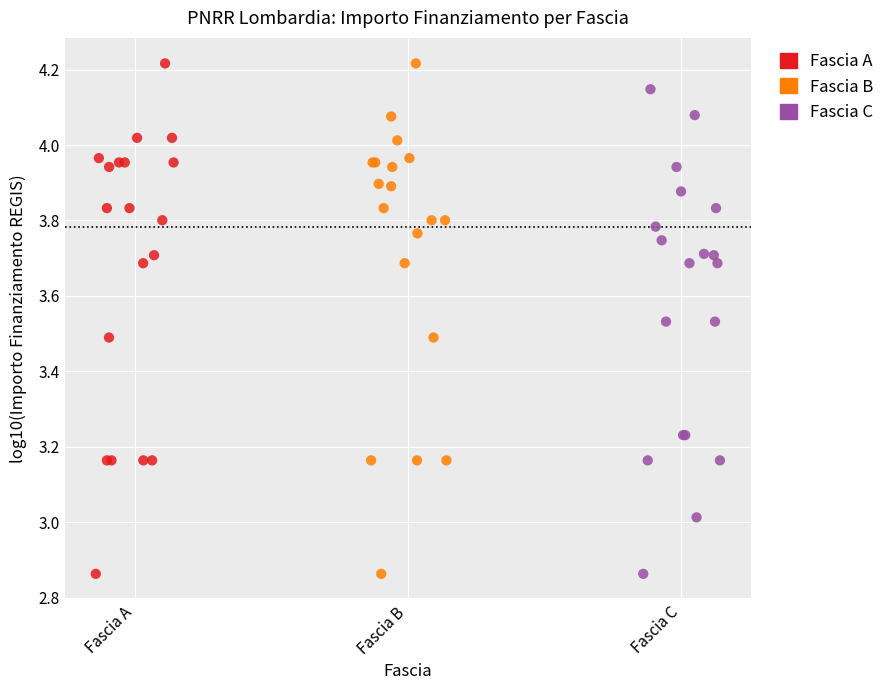

What are all the series names shown in the legend?

Fascia A, Fascia B, Fascia C